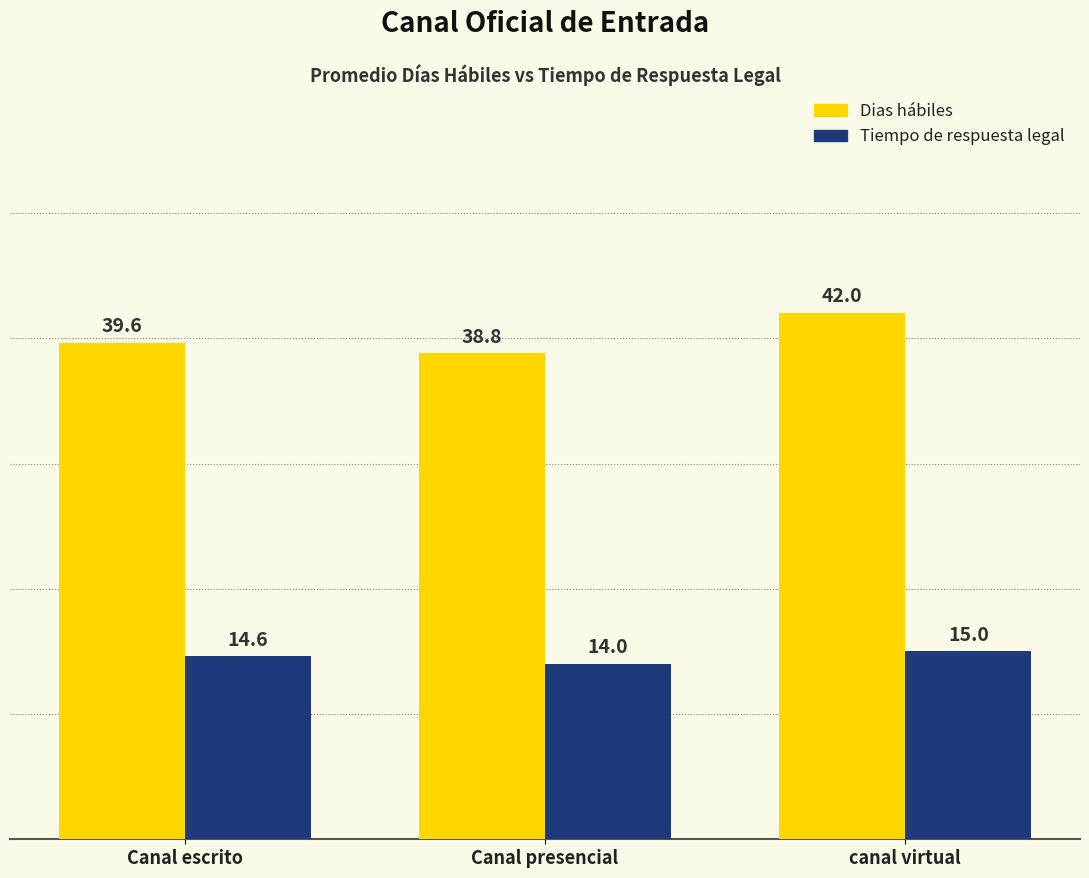

What are all the series names shown in the legend?

Dias hábiles, Tiempo de respuesta legal